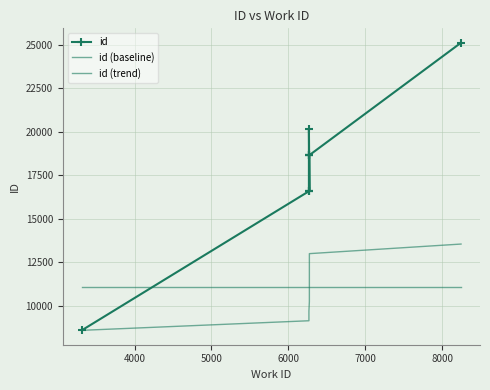

True or false: id (trend) and id cross at least once.

False